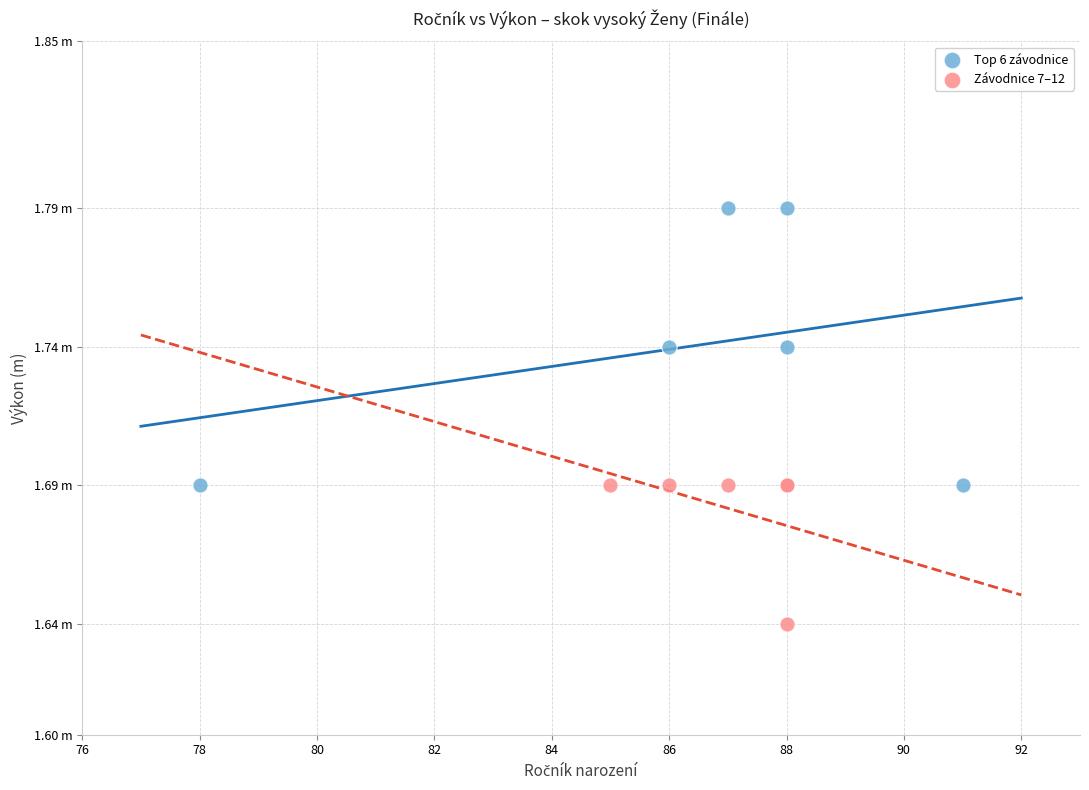

Which series contains the highest Y value?

Top 6 závodnice